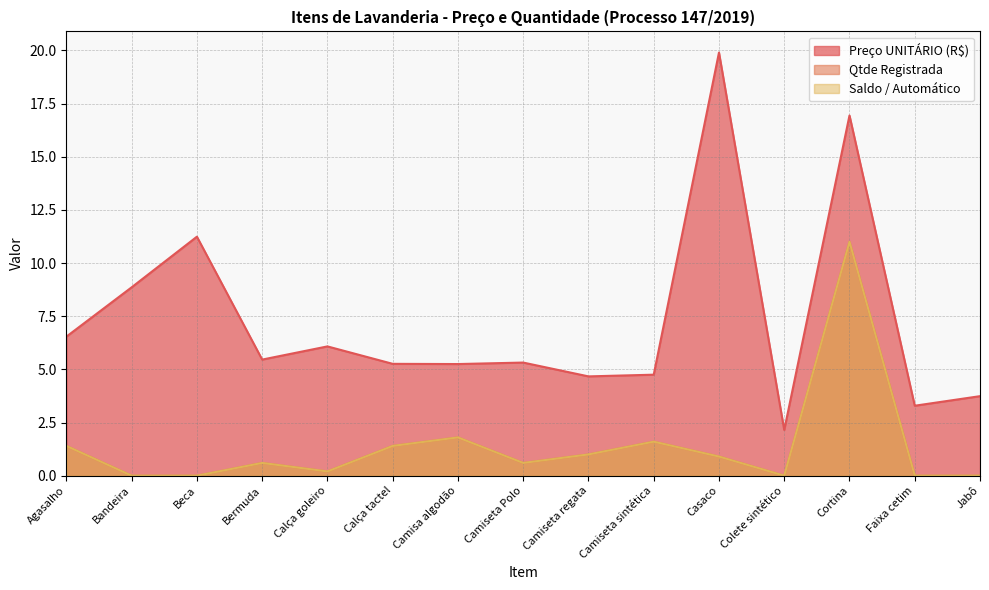

Does the chart display data point markers on the line(s)?

No